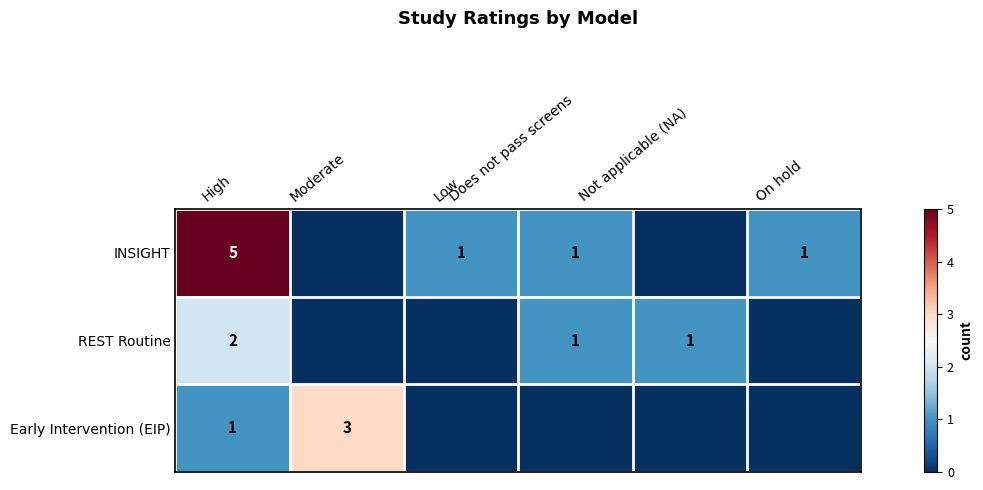

What is the difference between the maximum and second lowest values in the REST Routine series?

2